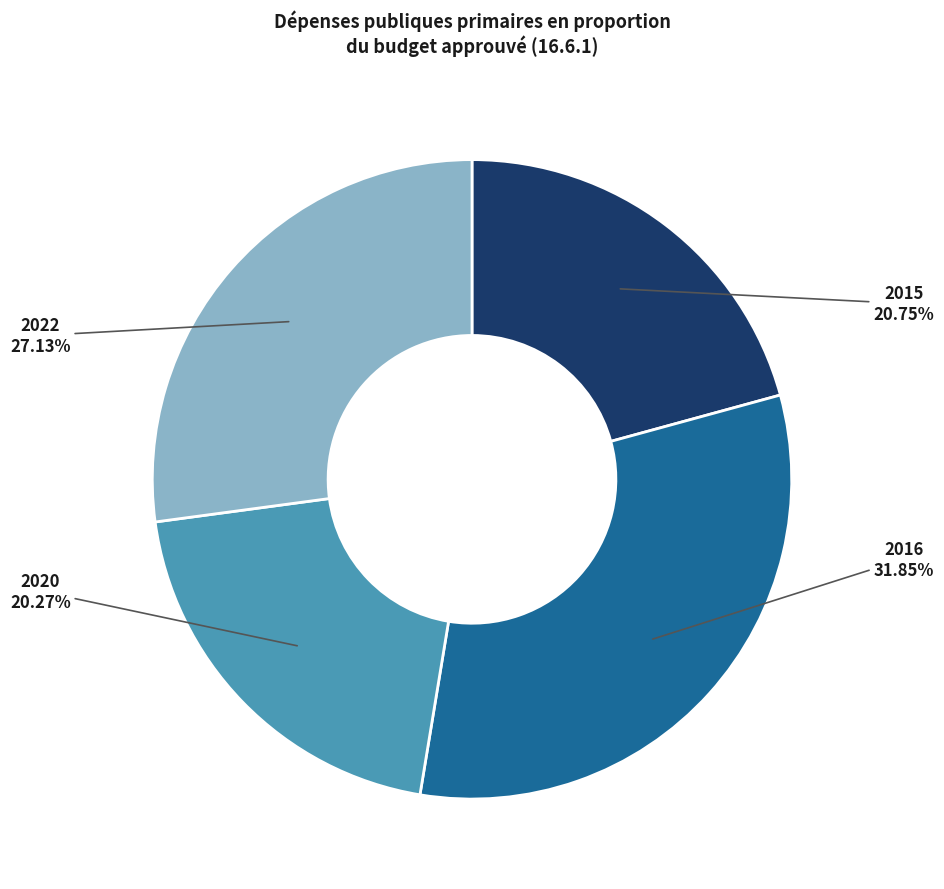

What is the ratio of the value at 2022 to the value at 2016?

0.9